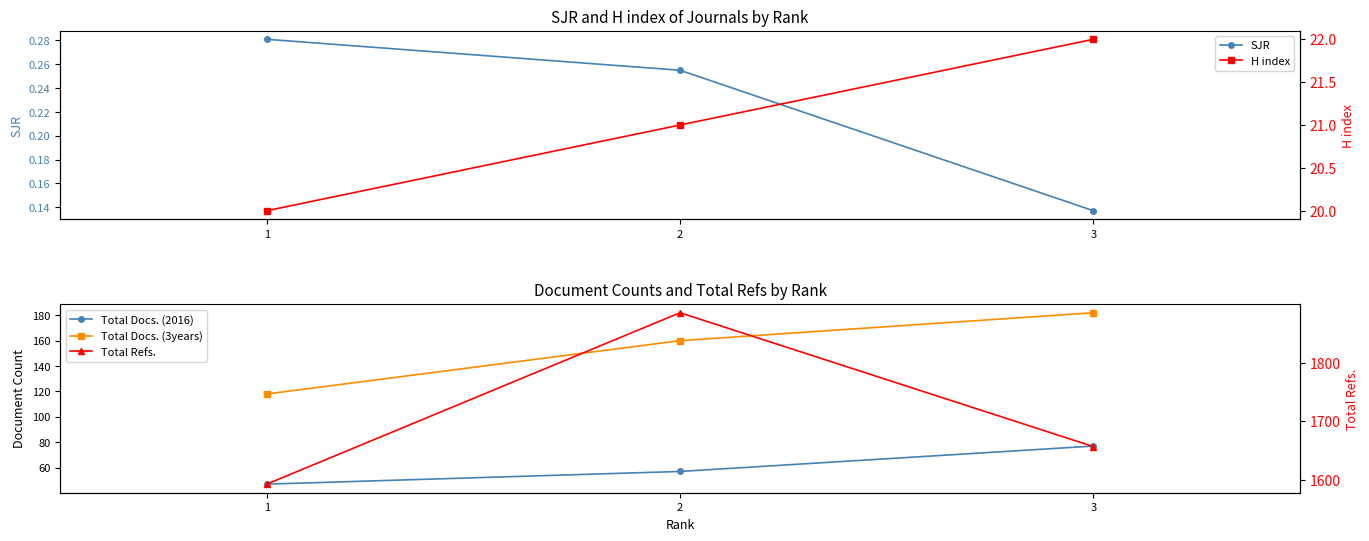

Reading right to left, what are all the values shown in this chart?

SJR: 0.1	0.3	0.3
Total Docs. (2016): 77.0	57.0	47.0
Total Docs. (3years): 182.0	160.0	118.0
H index: 22.0	21.0	20.0
Total Refs.: 1657.0	1885.0	1593.0